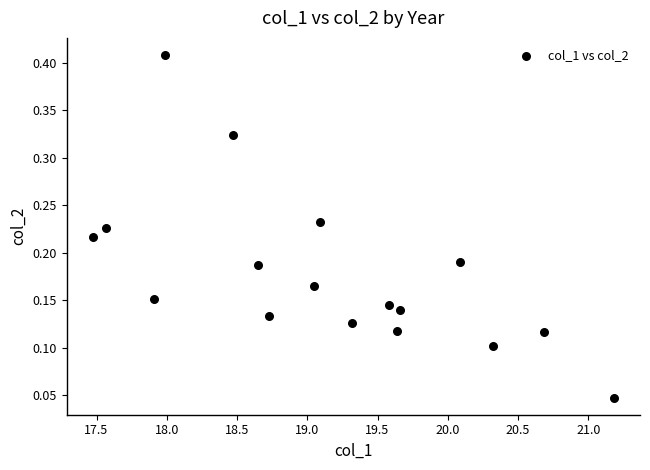

What is the range of X values (max minus min)?

3.7